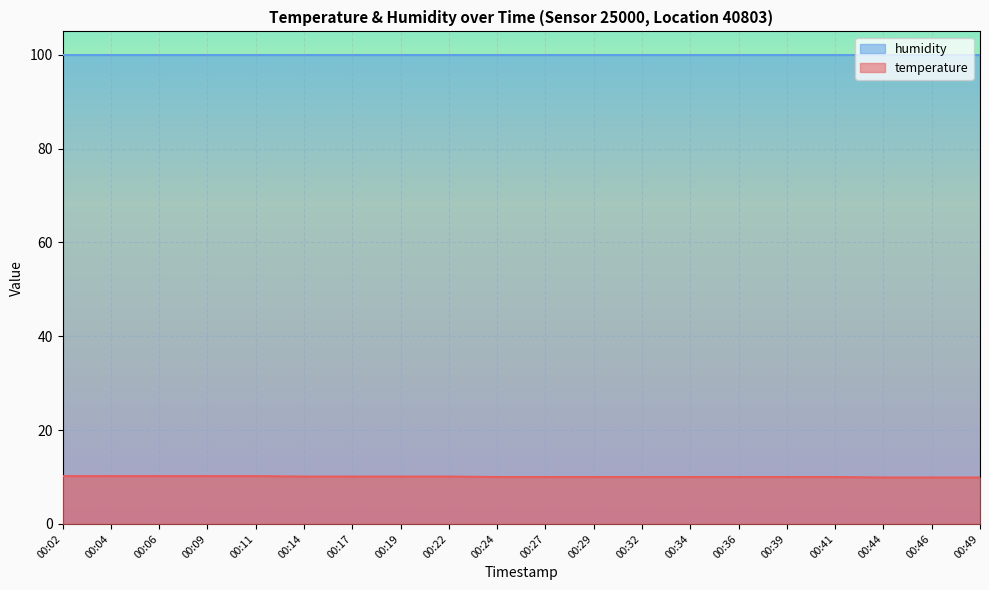

True or false: the data shows 10.0 at 00:36.

True